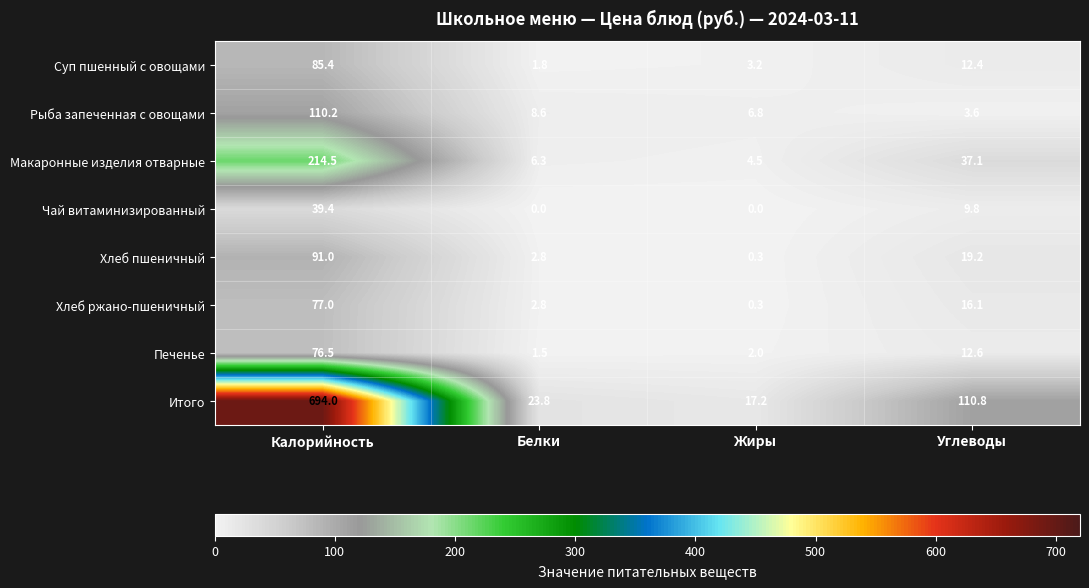

At which category is the sum across all series the highest?

Калорийность